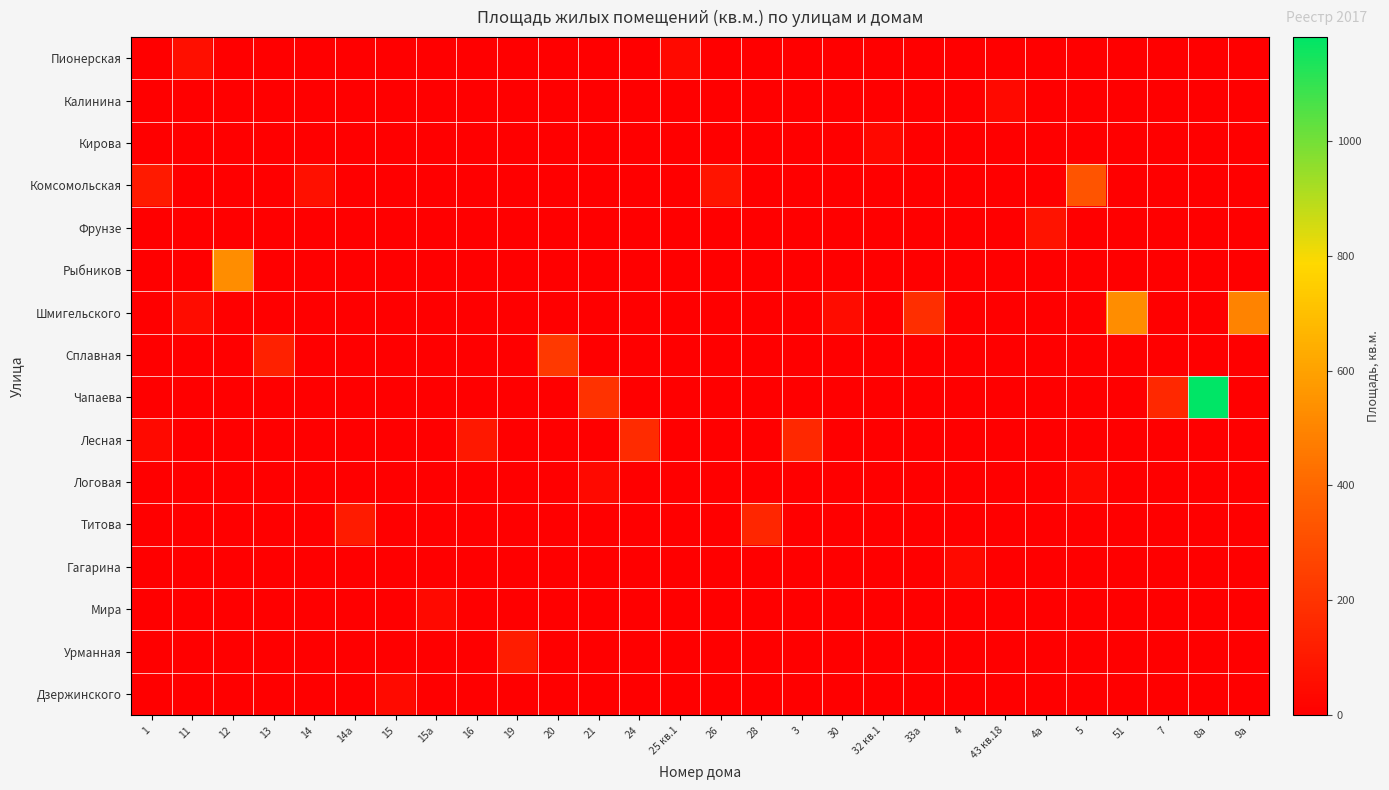

Rank the series by their maximum value, from highest to lowest.

Чапаева, Рыбников, Шмигельского, Комсомольская, Сплавная, Лесная, Титова, Урманная, Фрунзе, Пионерская, Дзержинского, Гагарина, Логовая, Мира, Калинина, Кирова